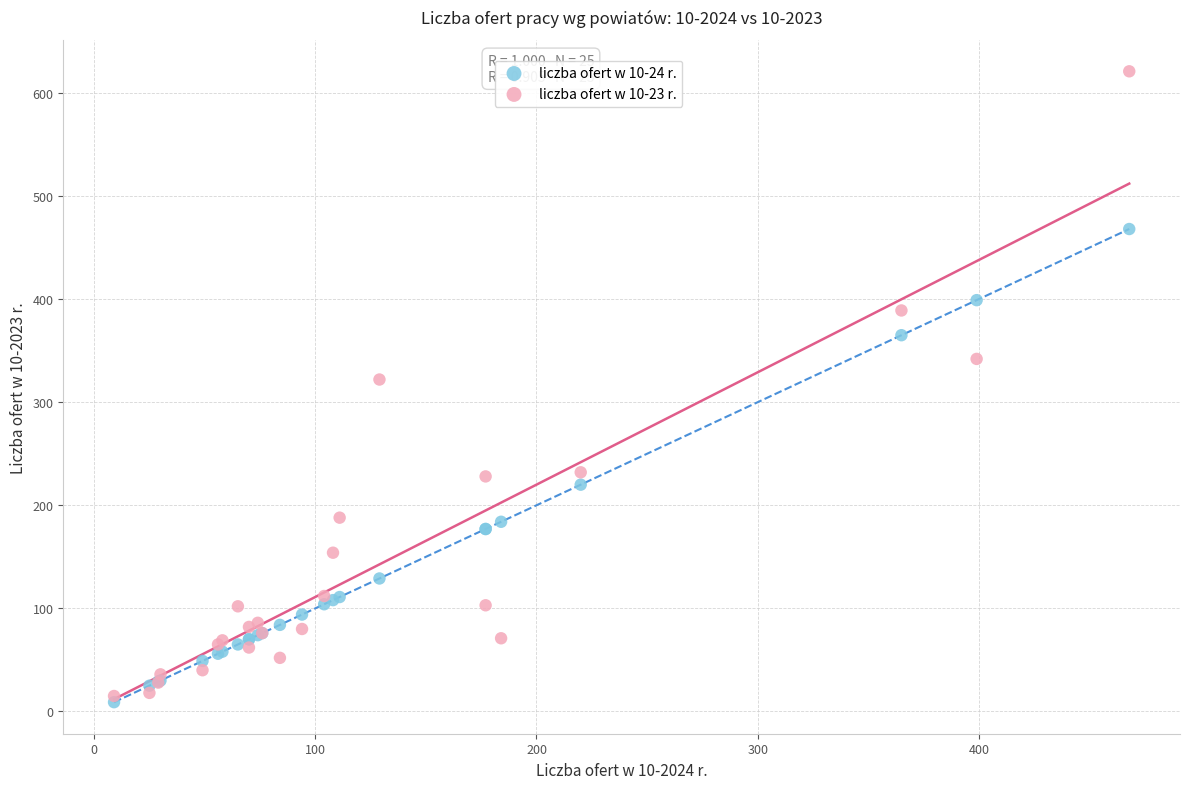

Across all series, what Y value is closest to 315?

322